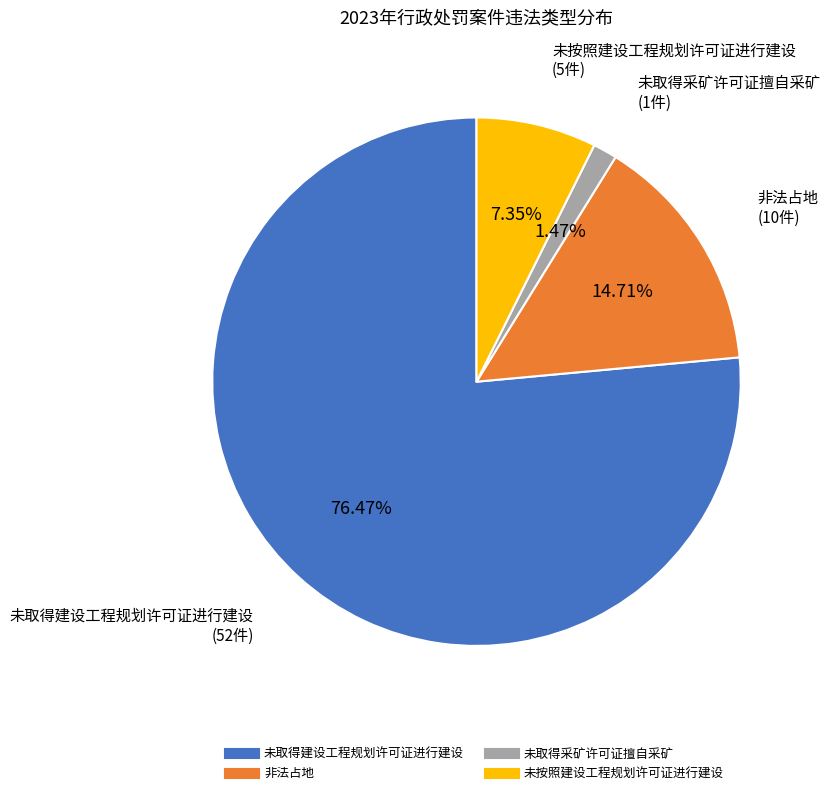

Does any single category account for the majority?

Yes